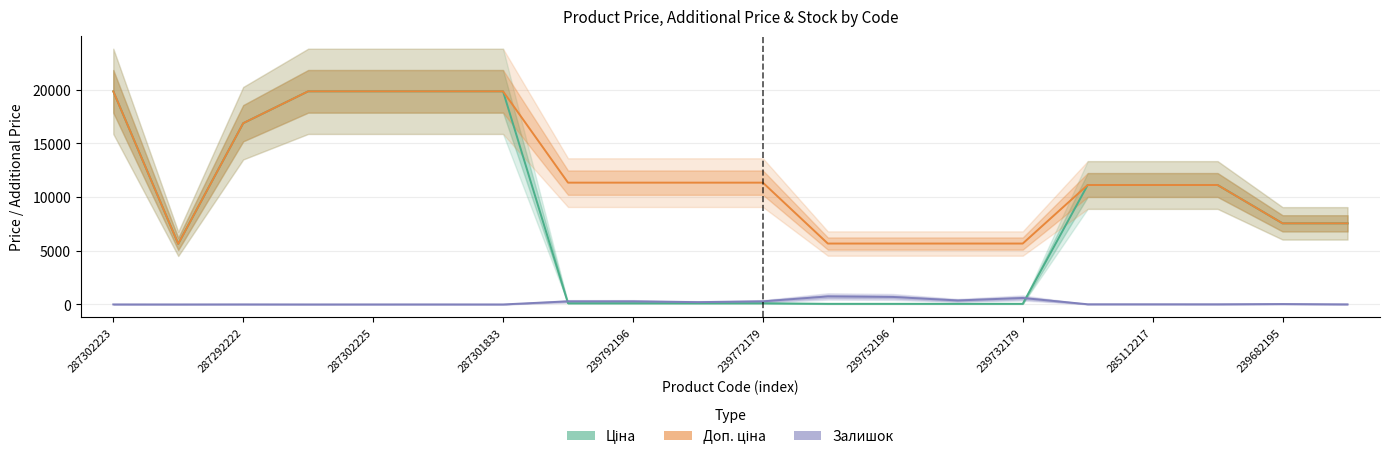

What is the value of the Ціна point at the 9th from the left?

113.3